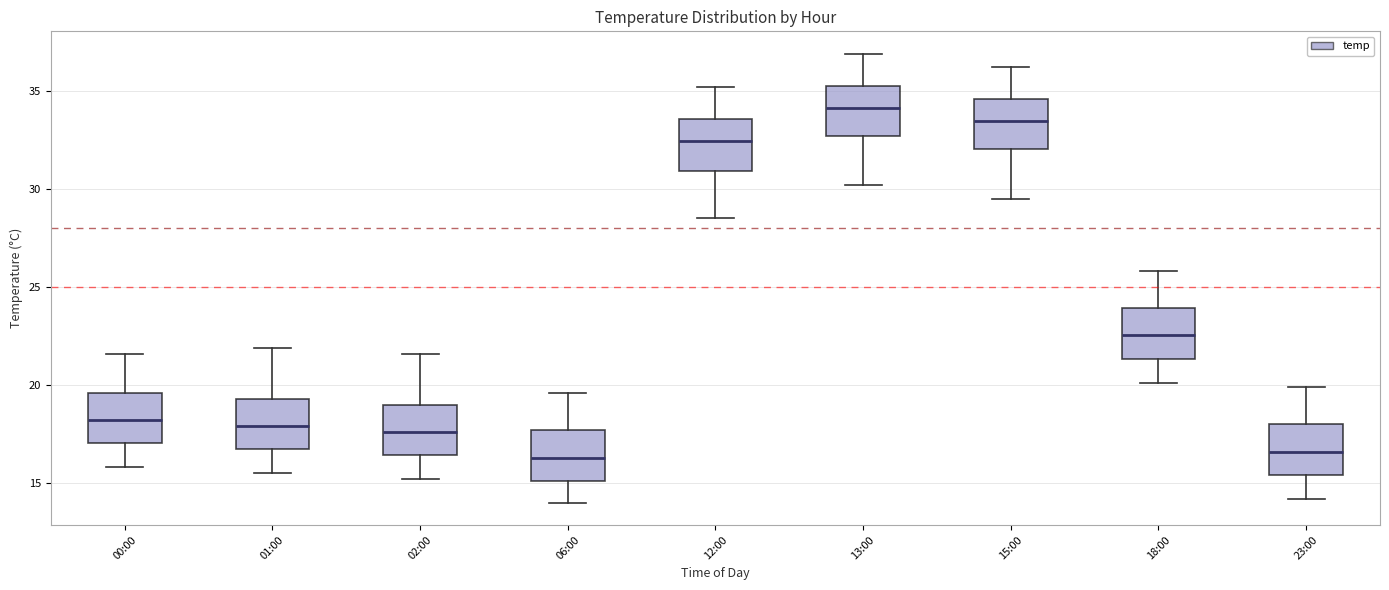

Where does the median line of the box for 18:00 sit on the y-axis? The values are not printed on the chart, so give them approximately, as read against the axis.

22.5